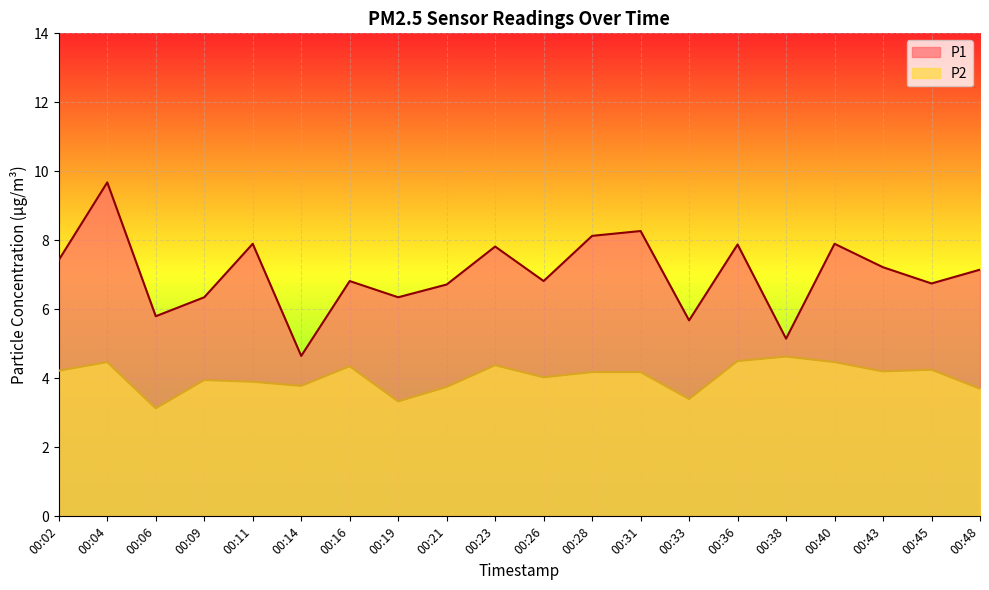

Which series changed the most between 00:33 and 00:40?

P1